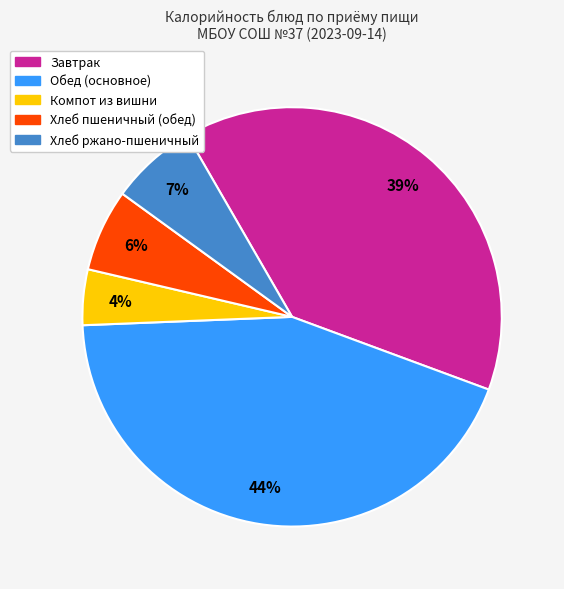

Is there any slice that represents more than half of the pie?

No